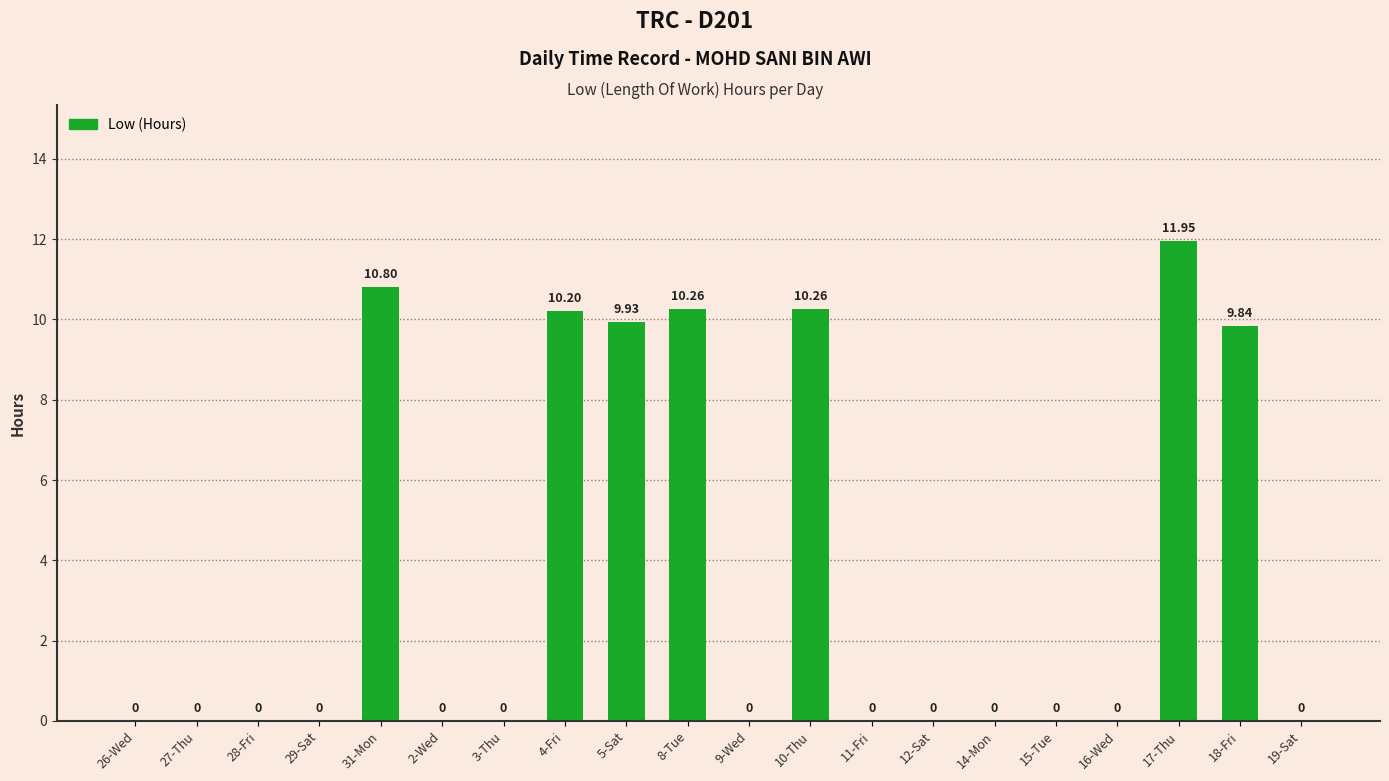

Count the number of values greater than 0.

7